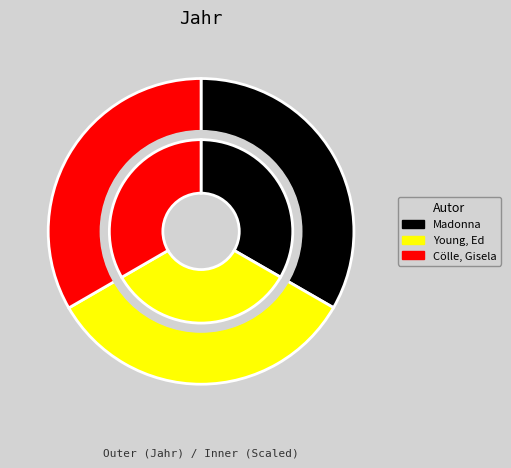

What is the change in value from Madonna to Young, Ed?

+1